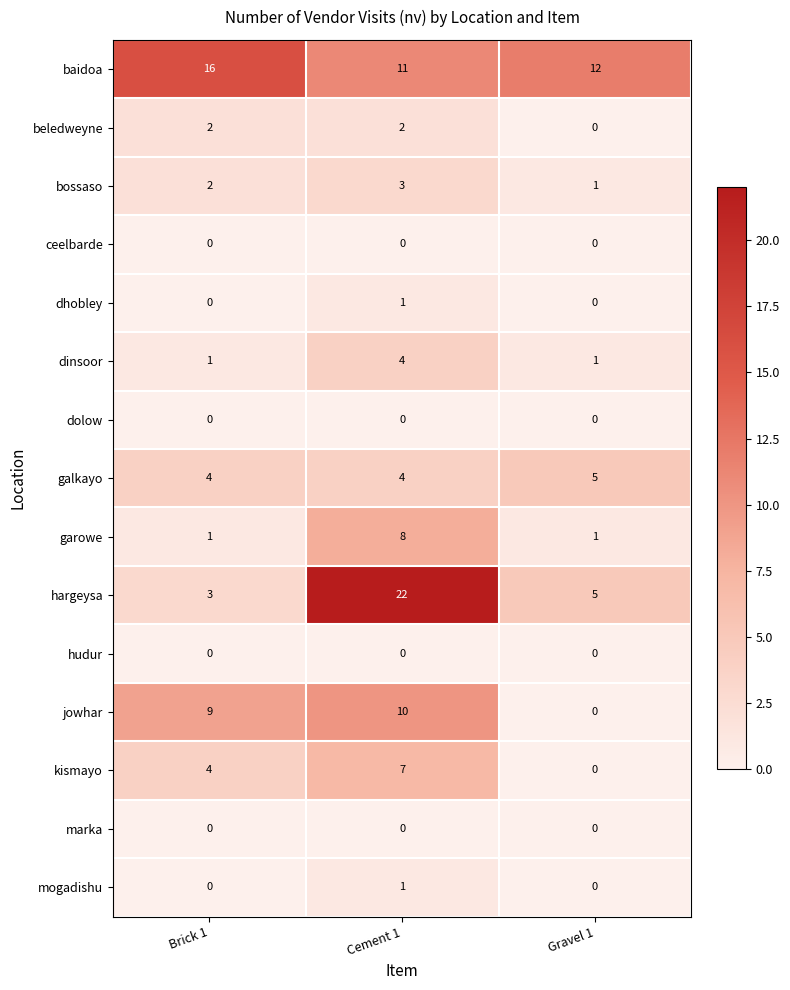

Between Brick 1 and Cement 1, which series saw the biggest shift?

hargeysa